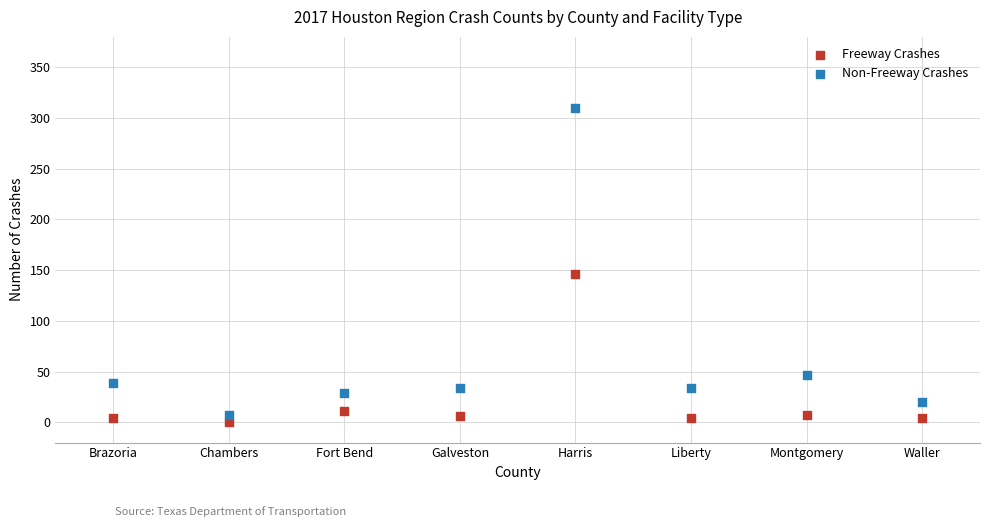

What are all the series names shown in the legend?

Freeway Crashes, Non-Freeway Crashes